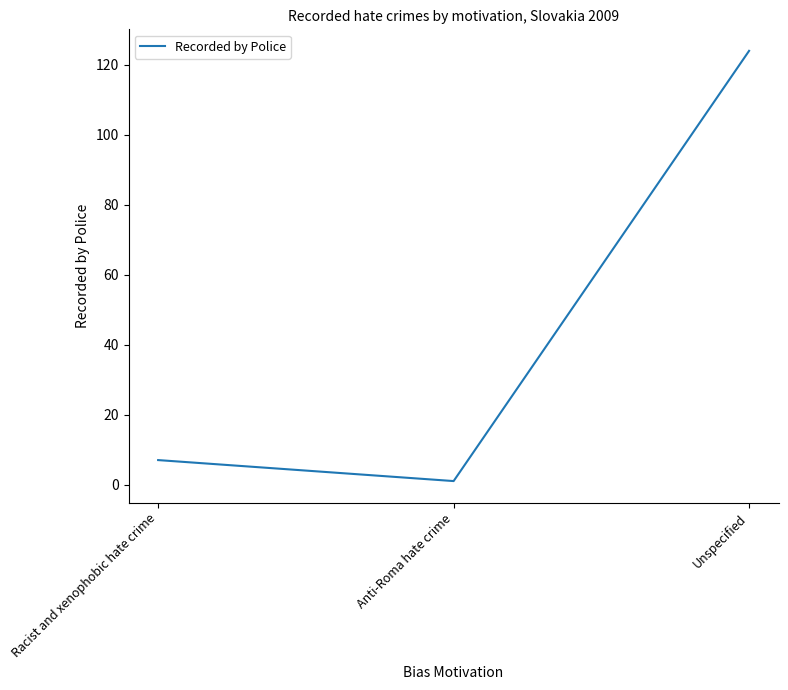

What position from the right is Unspecified?

1